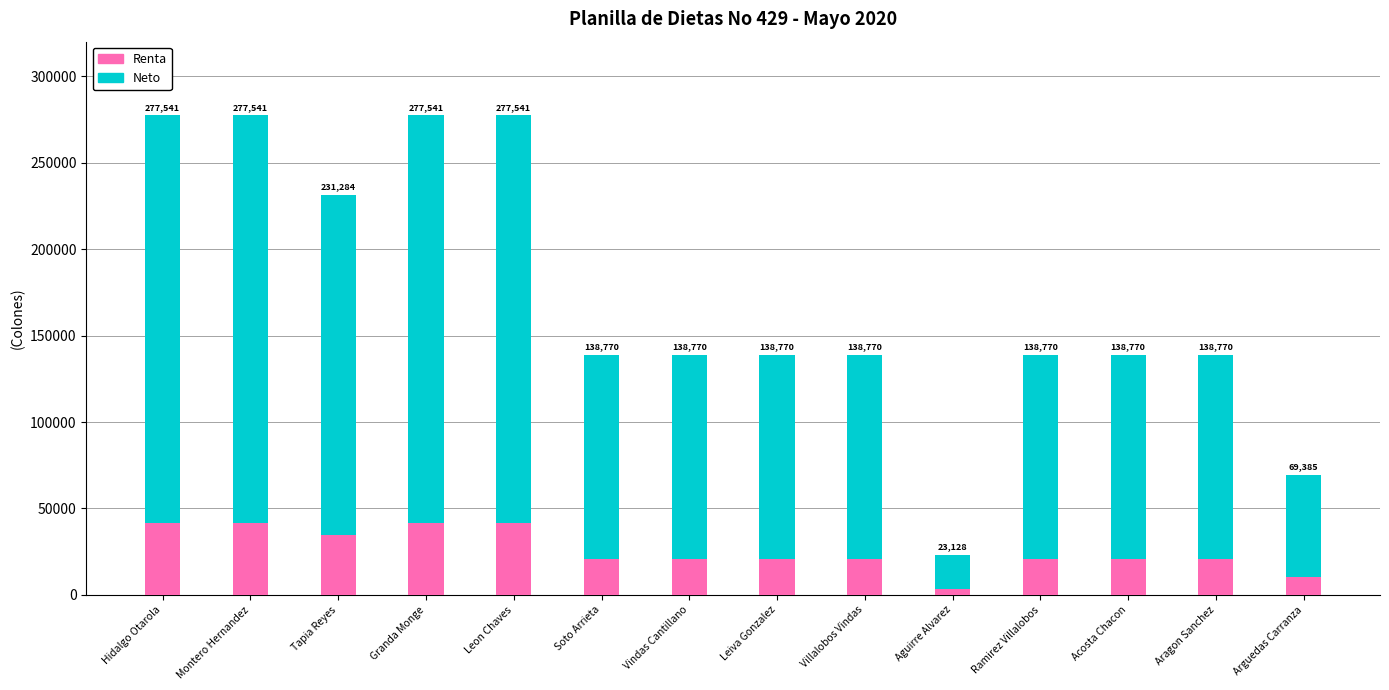

The value of Renta at Montero Hernandez is 41631.2. True or false?

True